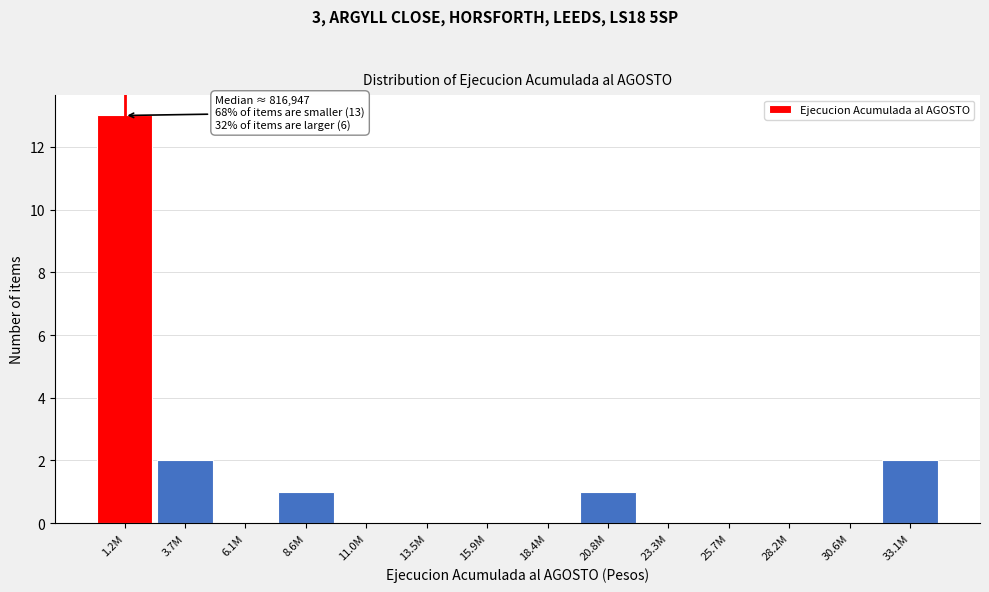

Reading left to right, transcribe all the data shown in this chart.

1.2M=13	3.7M=2	6.1M=0	8.6M=1	11.0M=0	13.5M=0	15.9M=0	18.4M=0	20.8M=1	23.3M=0	25.7M=0	28.2M=0	30.6M=0	33.1M=2